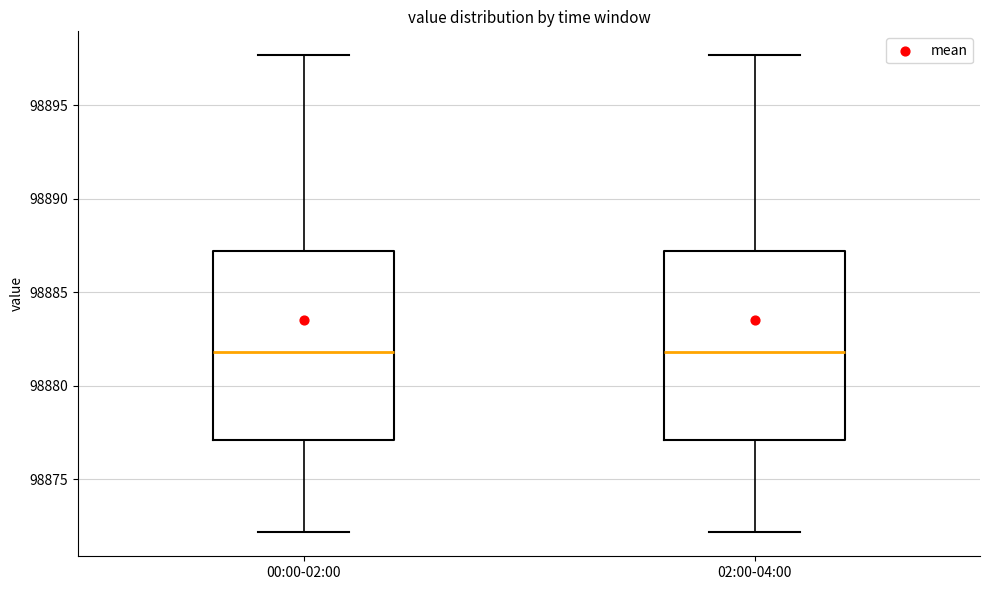

Reading left to right, transcribe this box plot: for each box, give where its median line is, the range the box spans, and where its two whiskers end, as read against the y-axis. The values are not printed on the chart, so give them approximately, as read against the axis.

00:00-02:00: median 98882.0, box 98877.0 to 98887.0, whiskers 98872.0 to 98897.5
02:00-04:00: median 98882.0, box 98877.0 to 98887.0, whiskers 98872.0 to 98897.5